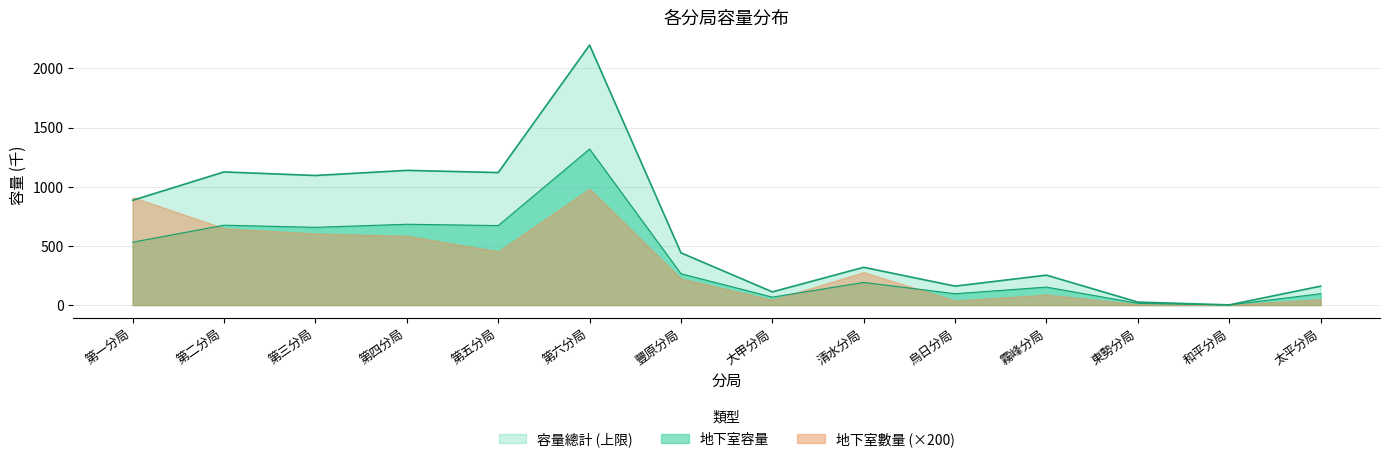

True or false: 容量總計 (上限) has a value of 260.9 at 太平分局.

False